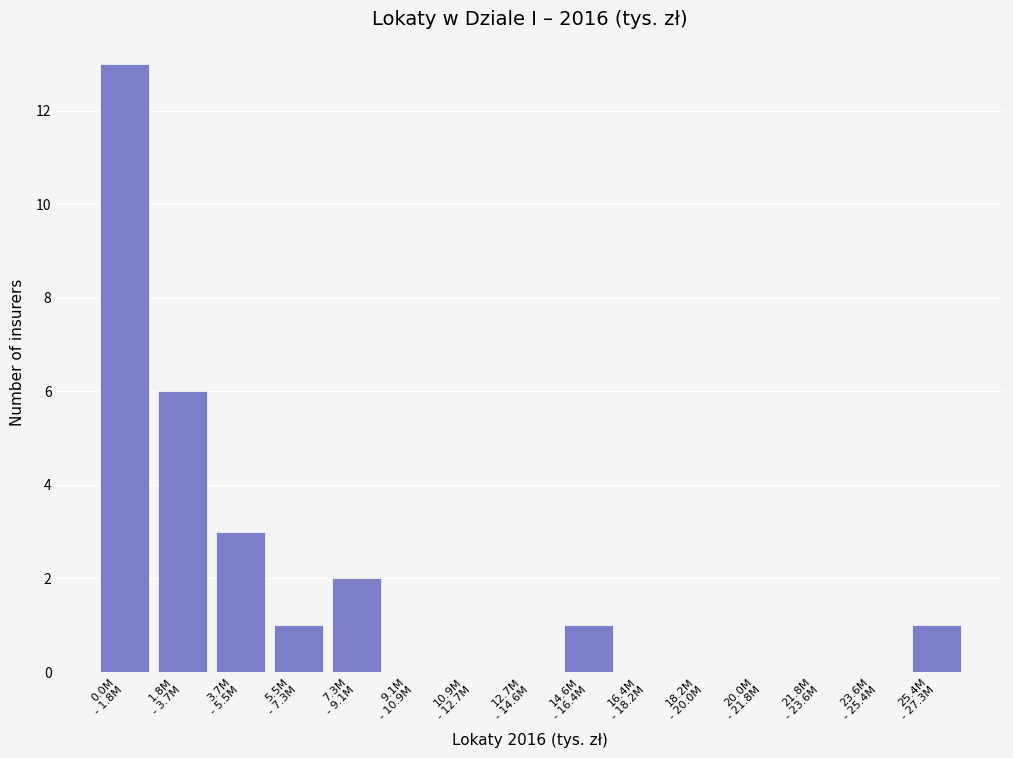

Count the number of categories in the chart.

15